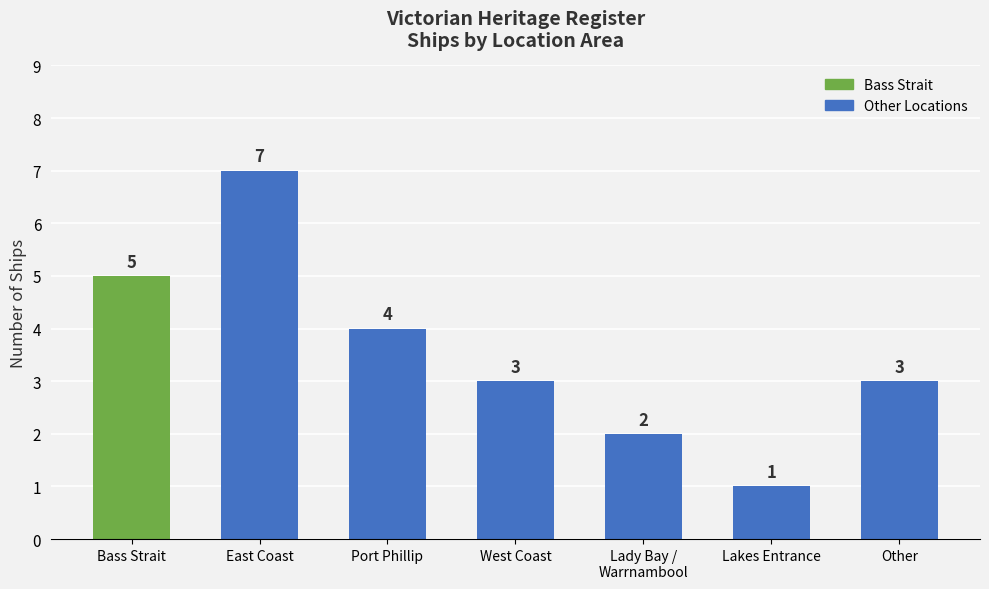

What position from the left is Bass Strait?

1